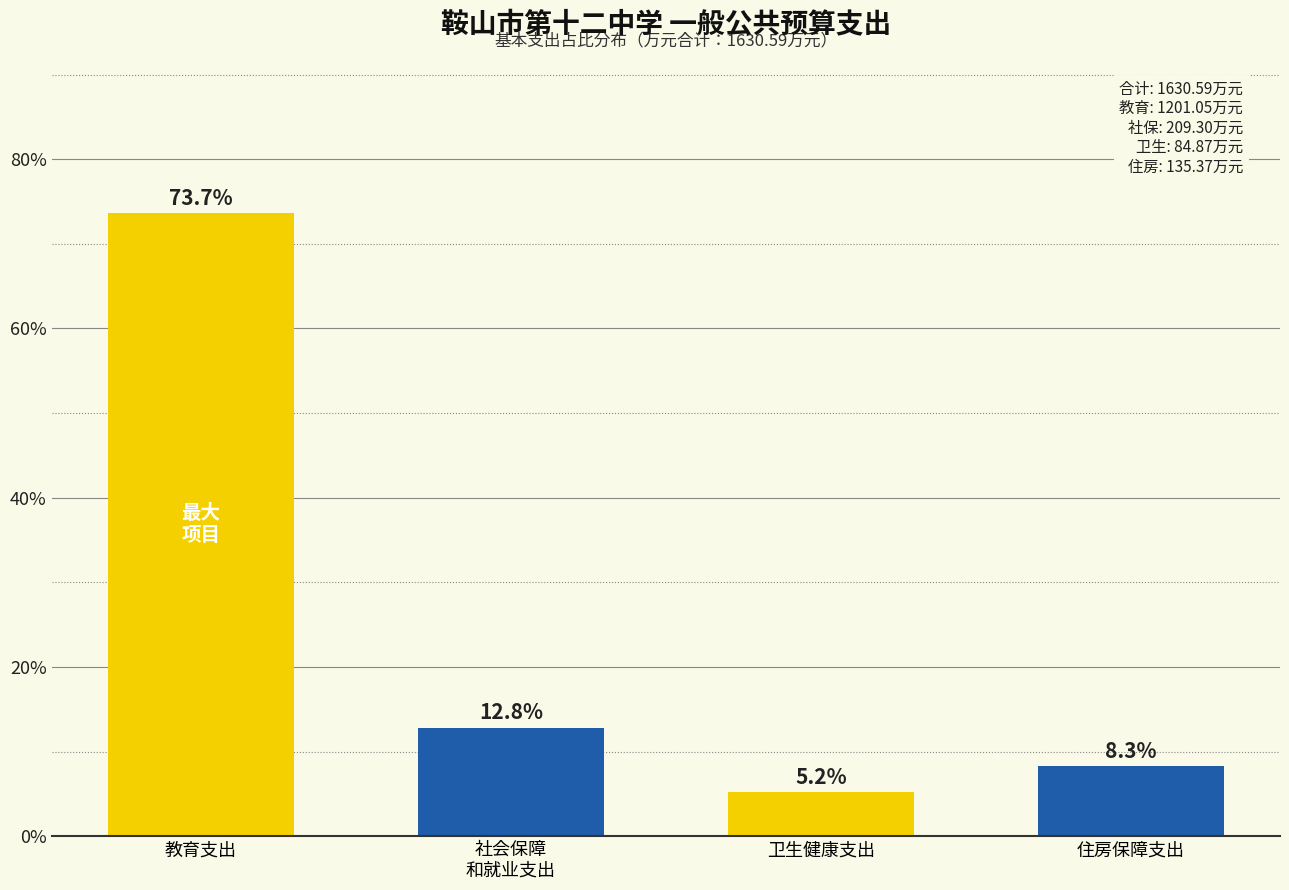

Reading right to left, extract all data points from this chart.

8.3	5.2	12.8	73.7